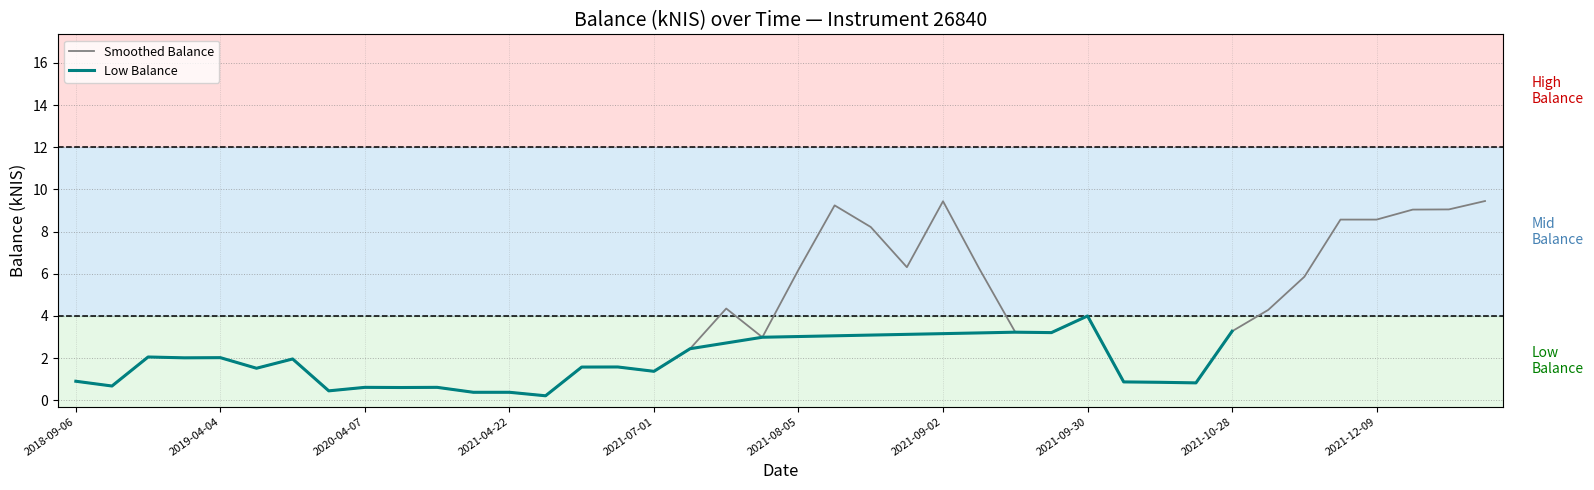

What is the highest value of the Smoothed Balance series?

9.5